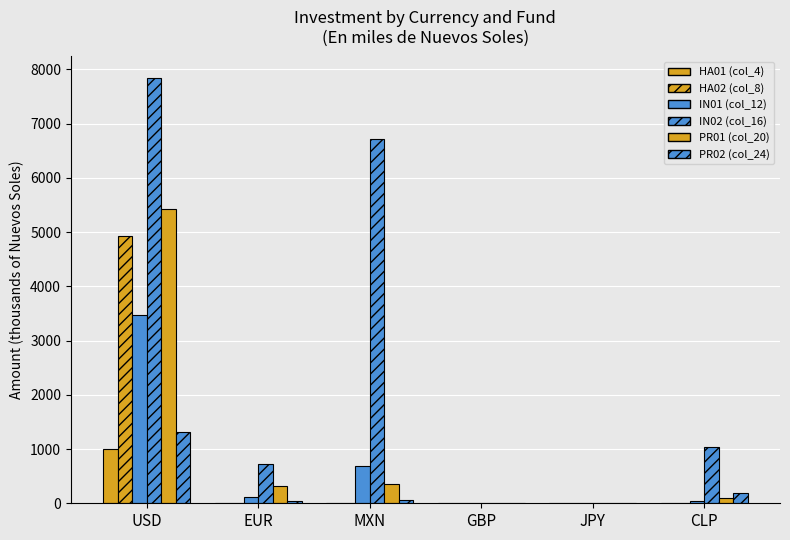

How many data points in PR01 (col_20) are above 323?

3